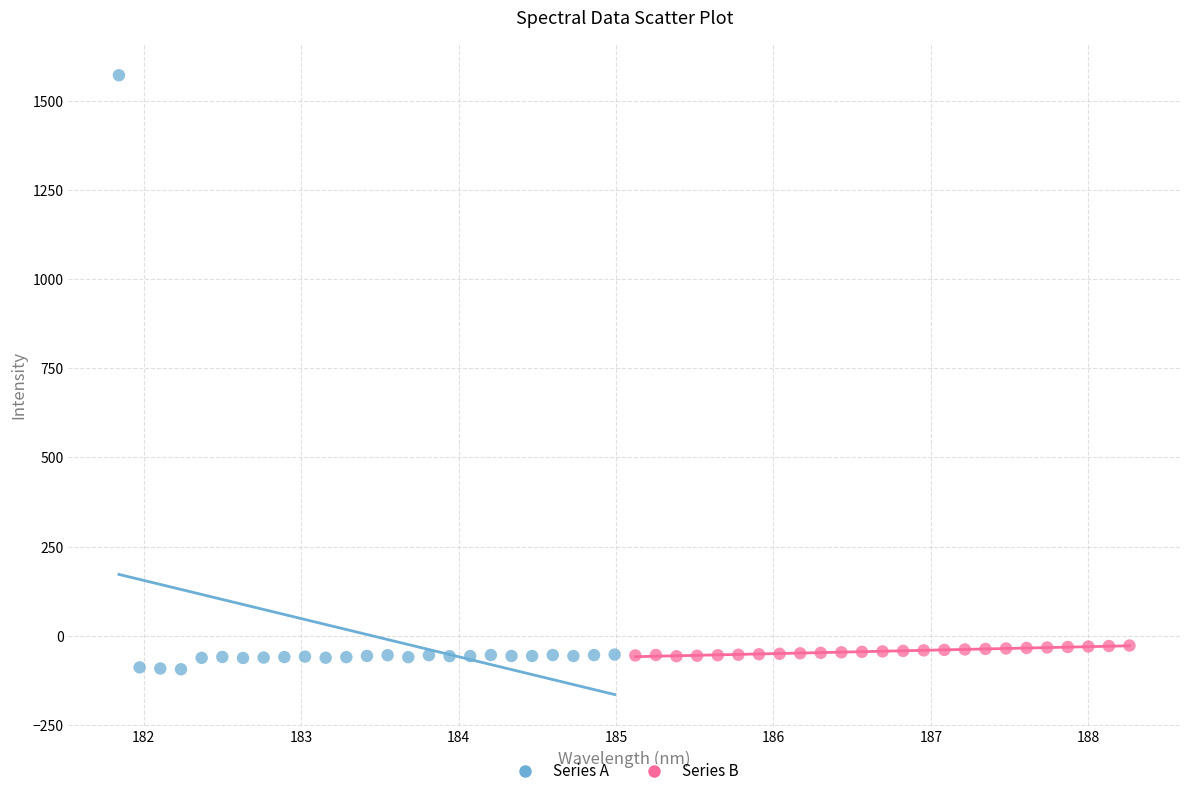

Which series contains the highest Y value?

Series A